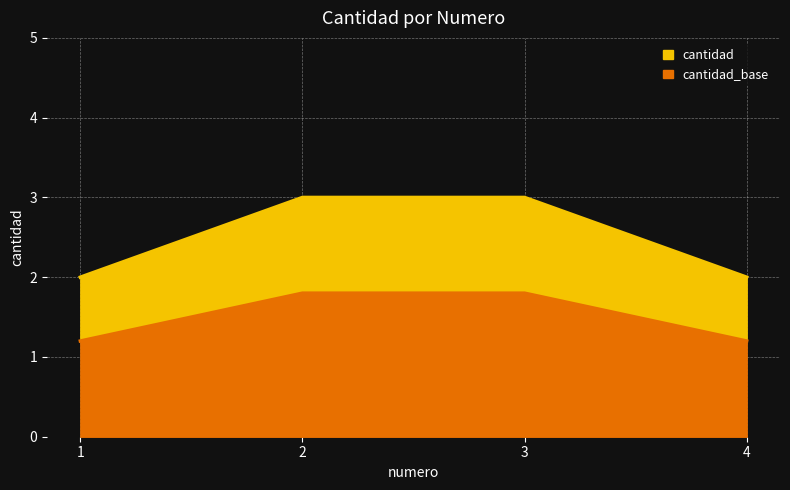

Does the chart display data point markers on the line(s)?

No